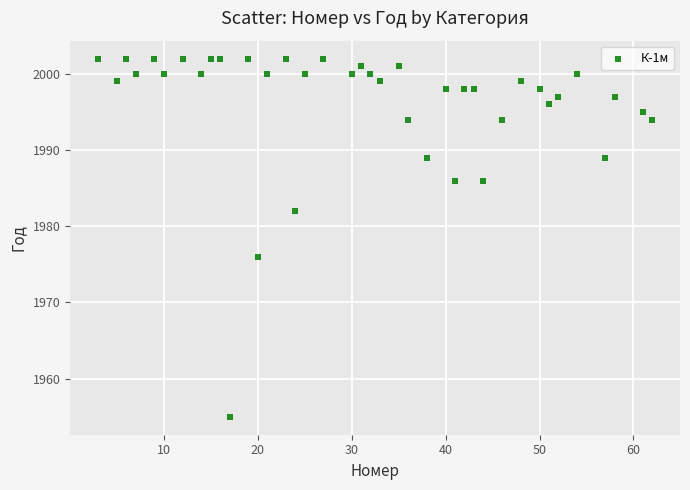

What is the range of X values (max minus min)?

59